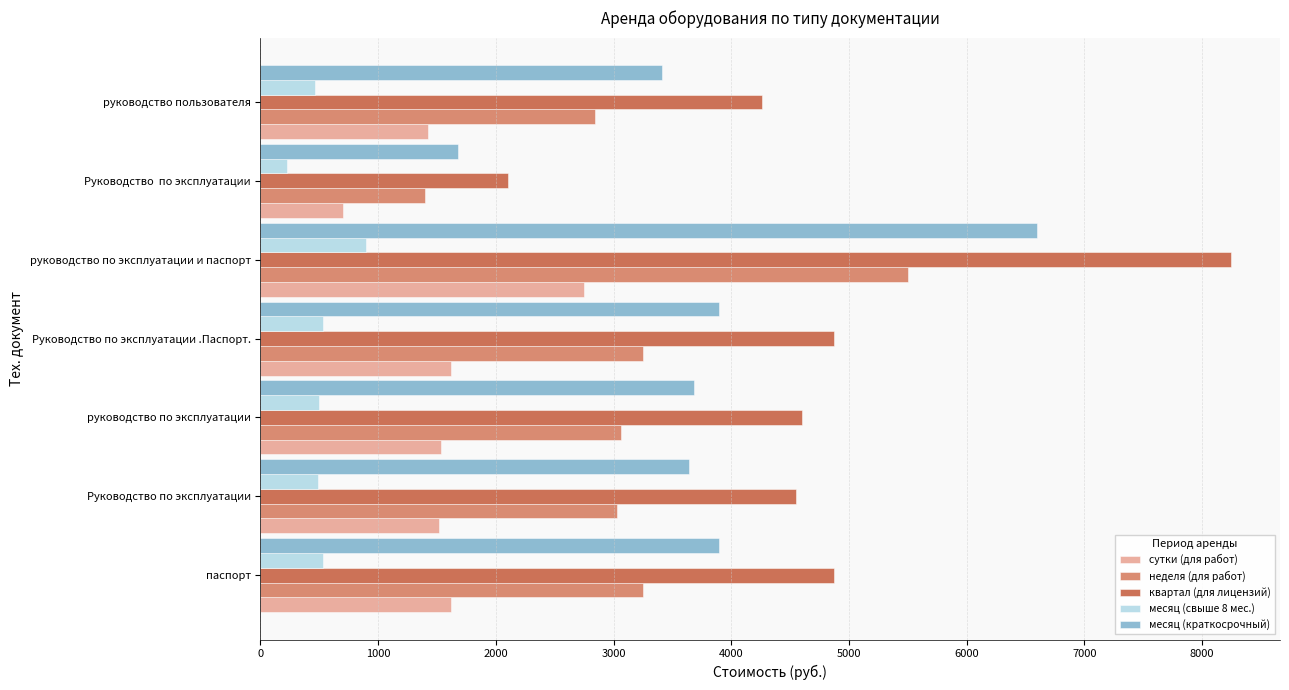

What is the difference between the maximum and minimum values in the неделя (для работ) series?

4100.0